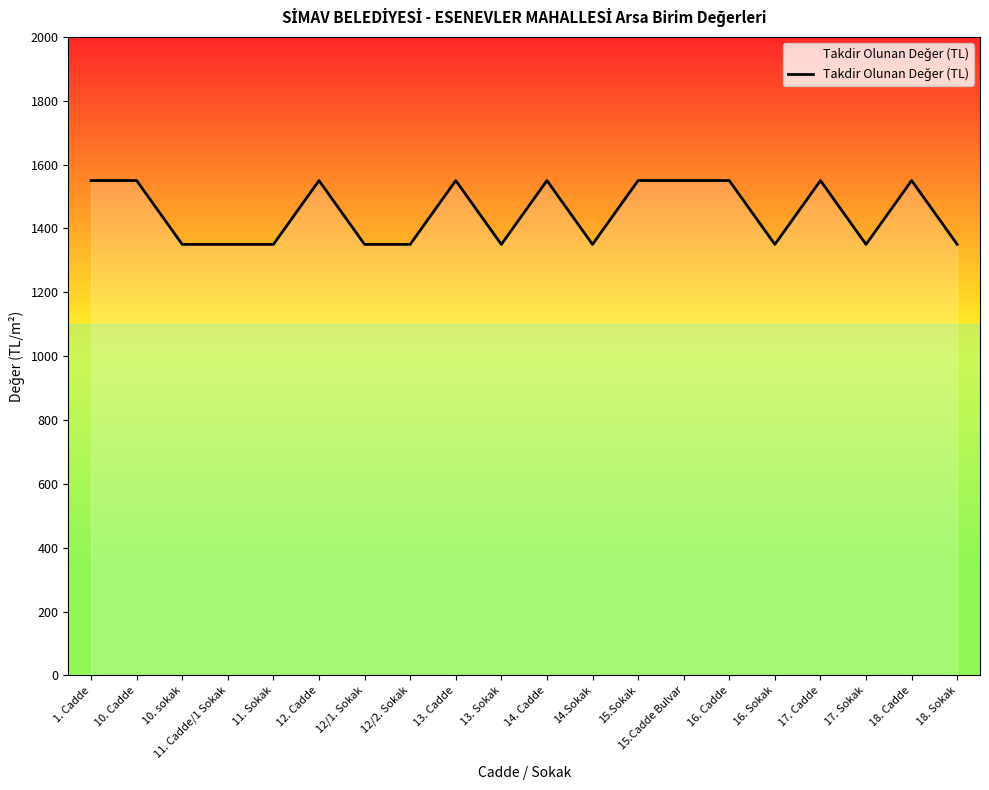

What is the ratio of the value at 1. Cadde to the value at 17. Cadde?

1.0